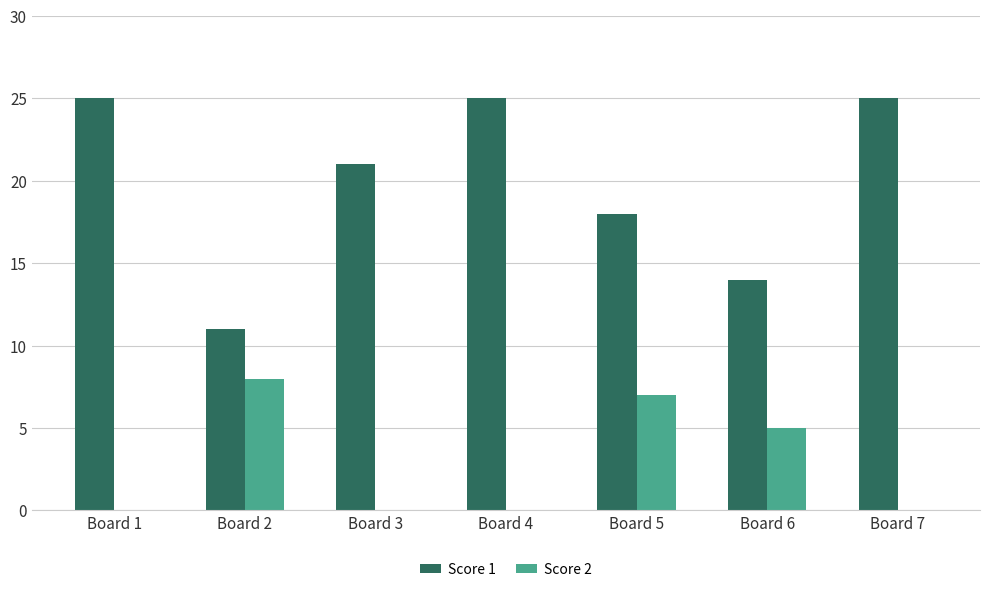

What is the greatest value displayed?

25